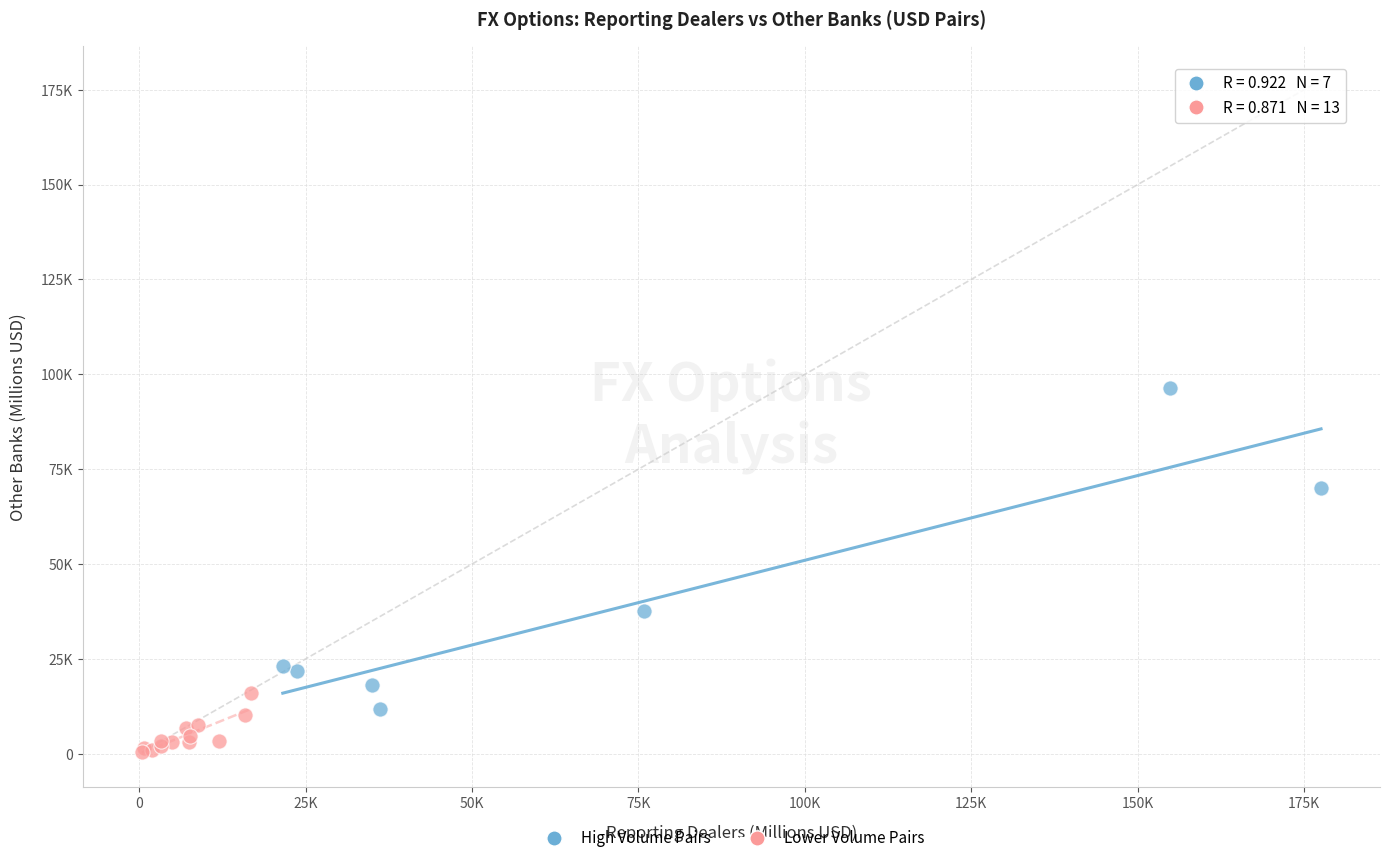

Which series contains the lowest Y value?

Lower Volume Pairs